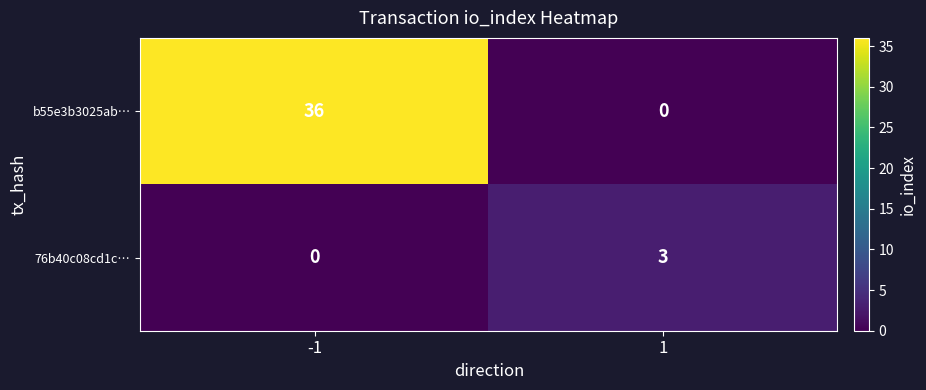

What is the average value of the b55e3b3025ab… series?

18